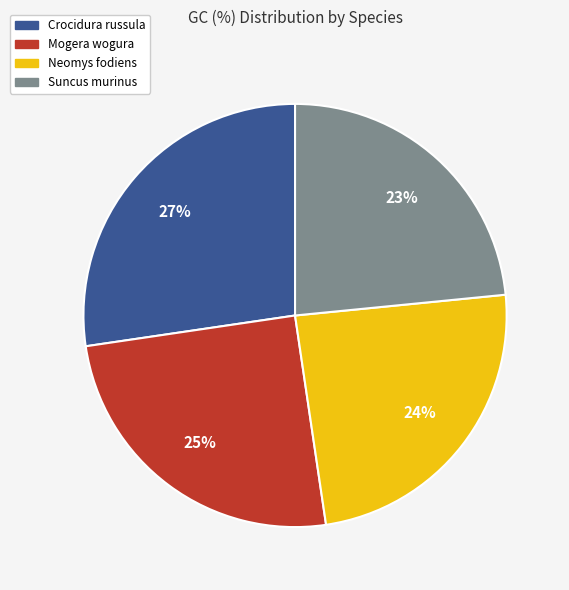

Between Crocidura russula and Mogera wogura, which is larger?

Crocidura russula